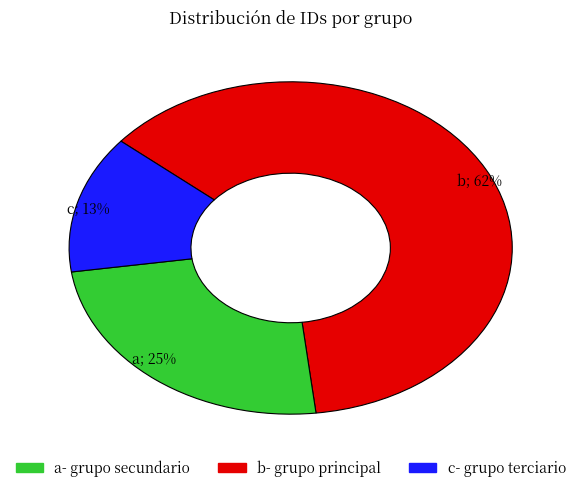

Count the number of slices in the pie.

3